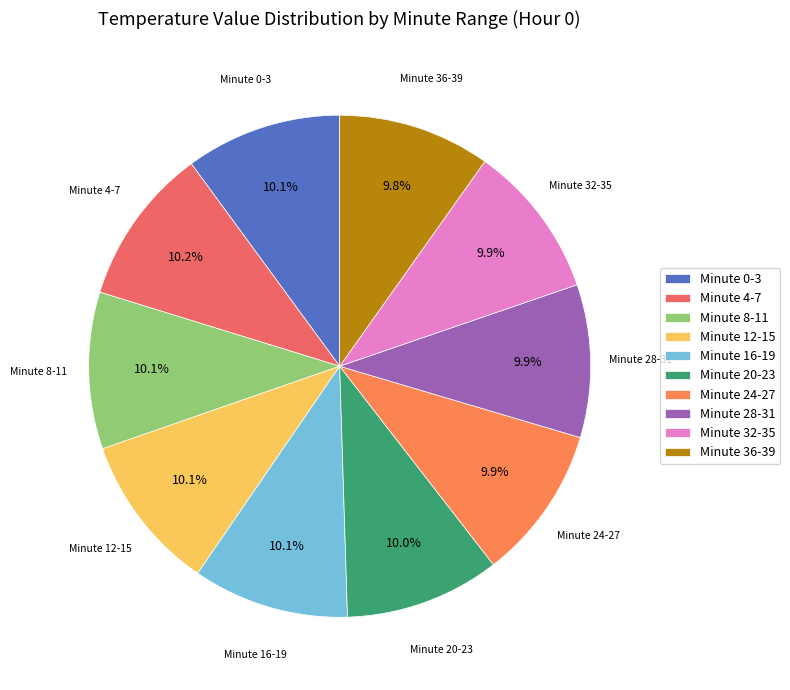

How much of the chart is everything except Minute 20-23?

90.0%